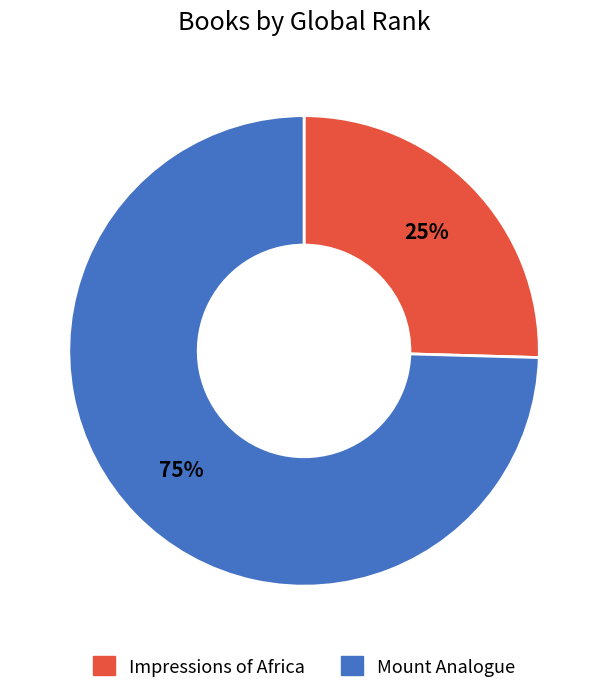

Count the number of slices in the pie.

2